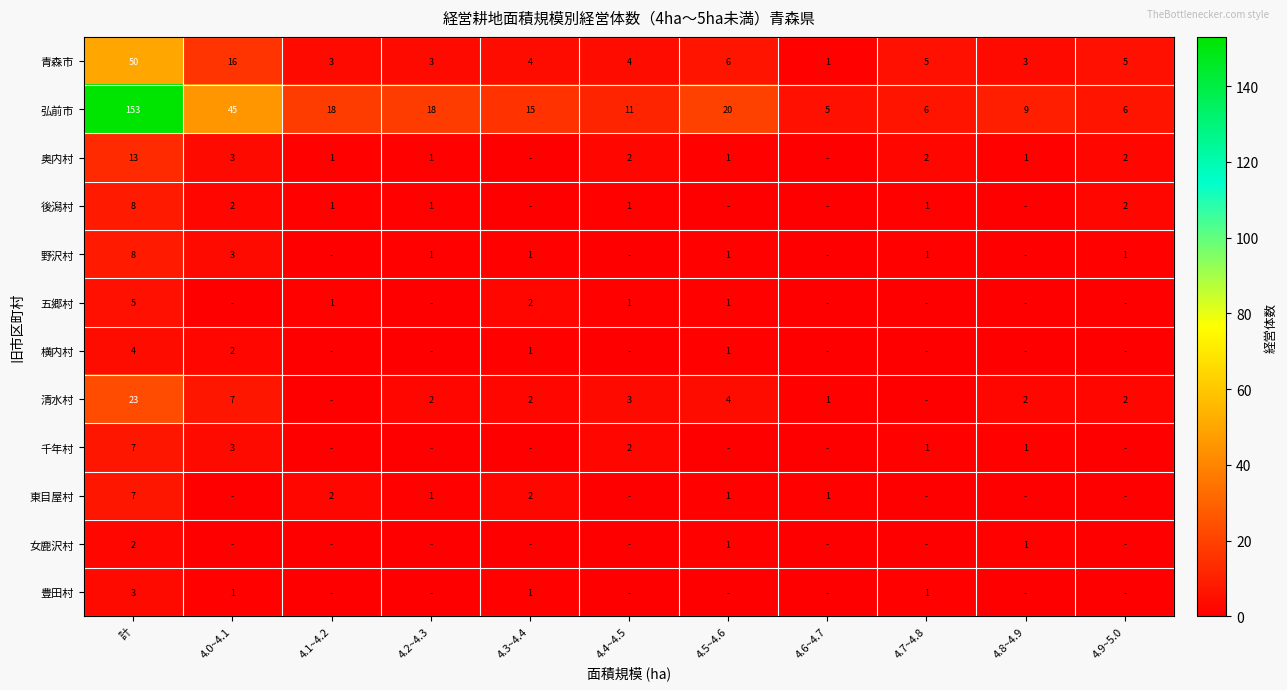

True or false: 後潟村 has a value of 2 at 4.0~4.1.

True